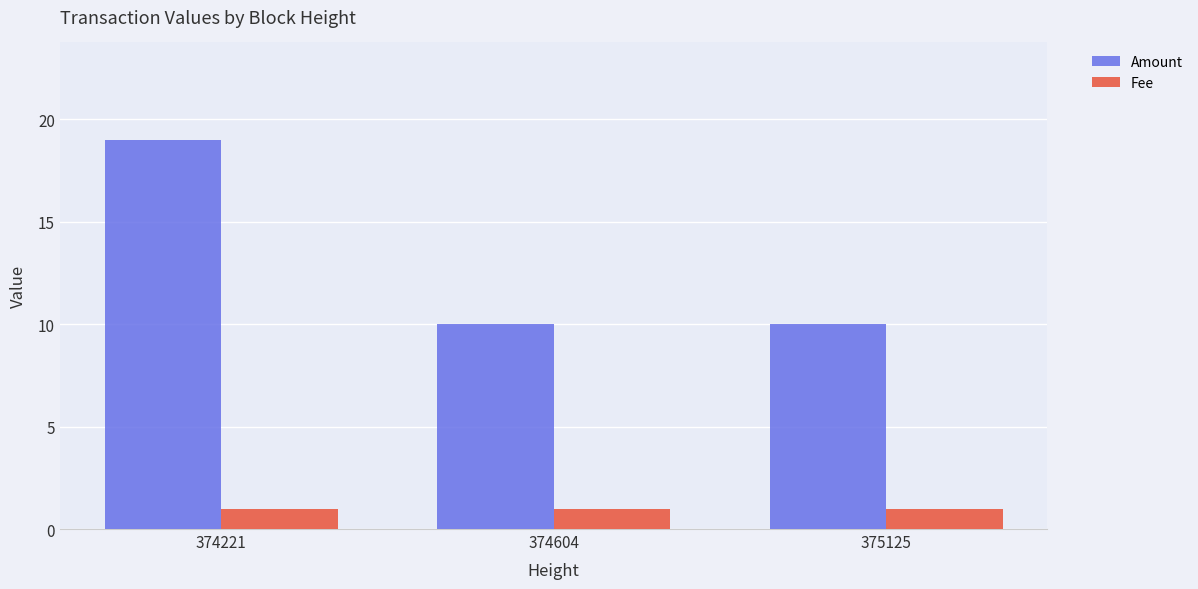

What is the difference between the highest and lowest values at 375125?

9